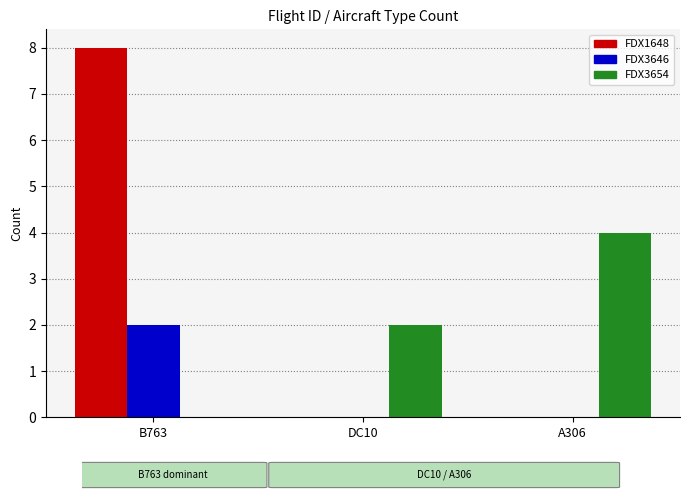

What are all the series names shown in the legend?

FDX1648, FDX3646, FDX3654